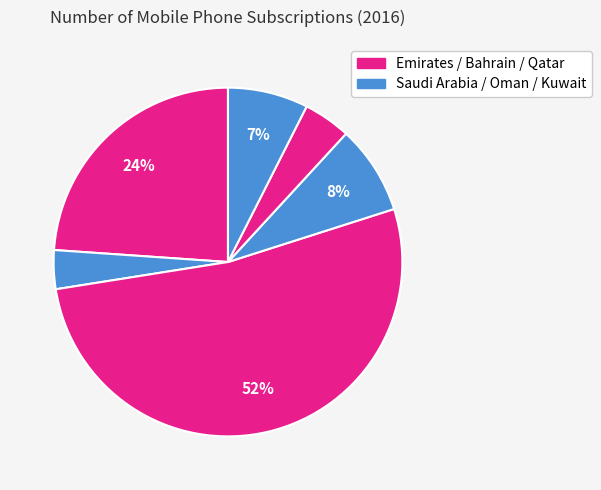

Count the number of slices in the pie.

6